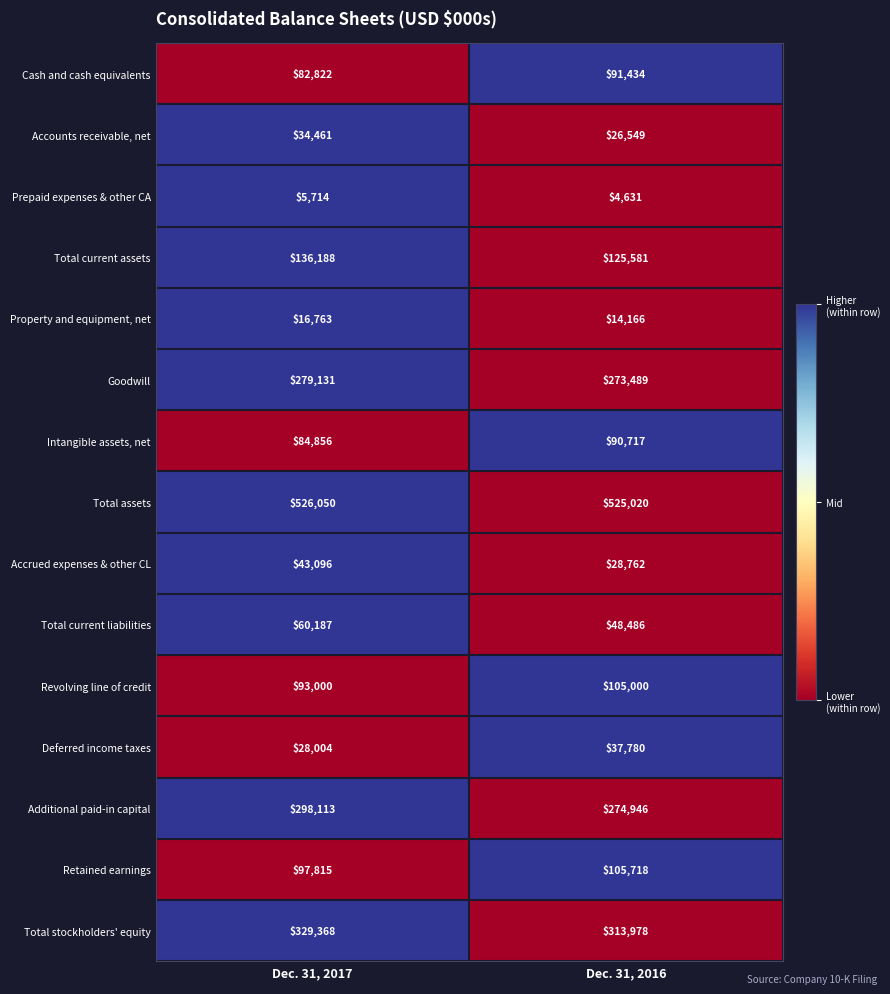

Reading left to right, what are all the values shown in this chart?

Cash and cash equivalents: Dec. 31, 2017=82822	Dec. 31, 2016=91434
Accounts receivable, net: Dec. 31, 2017=34461	Dec. 31, 2016=26549
Prepaid expenses & other CA: Dec. 31, 2017=5714	Dec. 31, 2016=4631
Total current assets: Dec. 31, 2017=136188	Dec. 31, 2016=125581
Property and equipment, net: Dec. 31, 2017=16763	Dec. 31, 2016=14166
Goodwill: Dec. 31, 2017=279131	Dec. 31, 2016=273489
Intangible assets, net: Dec. 31, 2017=84856	Dec. 31, 2016=90717
Total assets: Dec. 31, 2017=526050	Dec. 31, 2016=525020
Accrued expenses & other CL: Dec. 31, 2017=43096	Dec. 31, 2016=28762
Total current liabilities: Dec. 31, 2017=60187	Dec. 31, 2016=48486
Revolving line of credit: Dec. 31, 2017=93000	Dec. 31, 2016=105000
Deferred income taxes: Dec. 31, 2017=28004	Dec. 31, 2016=37780
Additional paid-in capital: Dec. 31, 2017=298113	Dec. 31, 2016=274946
Retained earnings: Dec. 31, 2017=97815	Dec. 31, 2016=105718
Total stockholders' equity: Dec. 31, 2017=329368	Dec. 31, 2016=313978